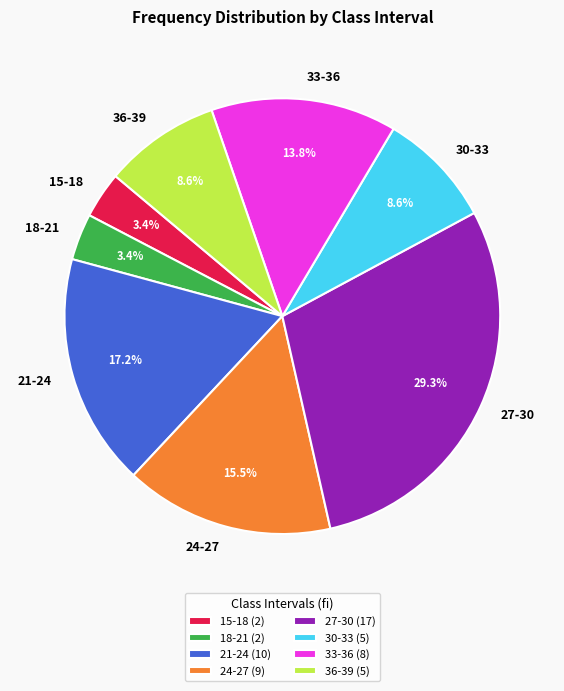

Is there a majority slice in this chart?

No